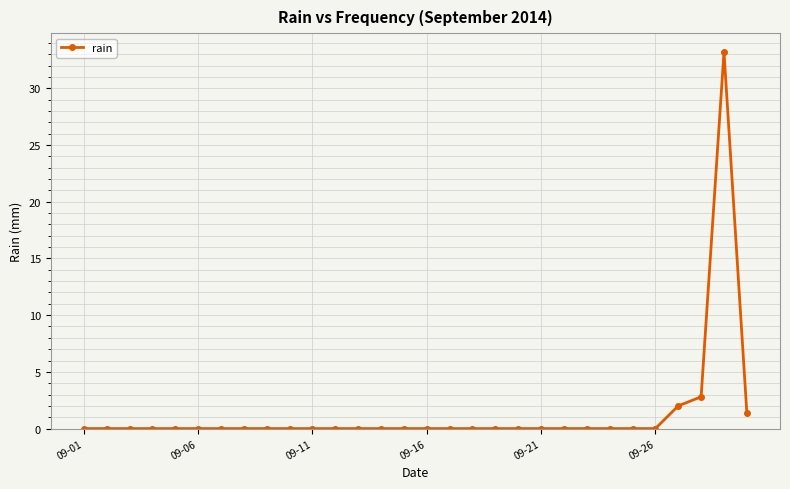

What is the difference between the second highest and second lowest values?

2.8